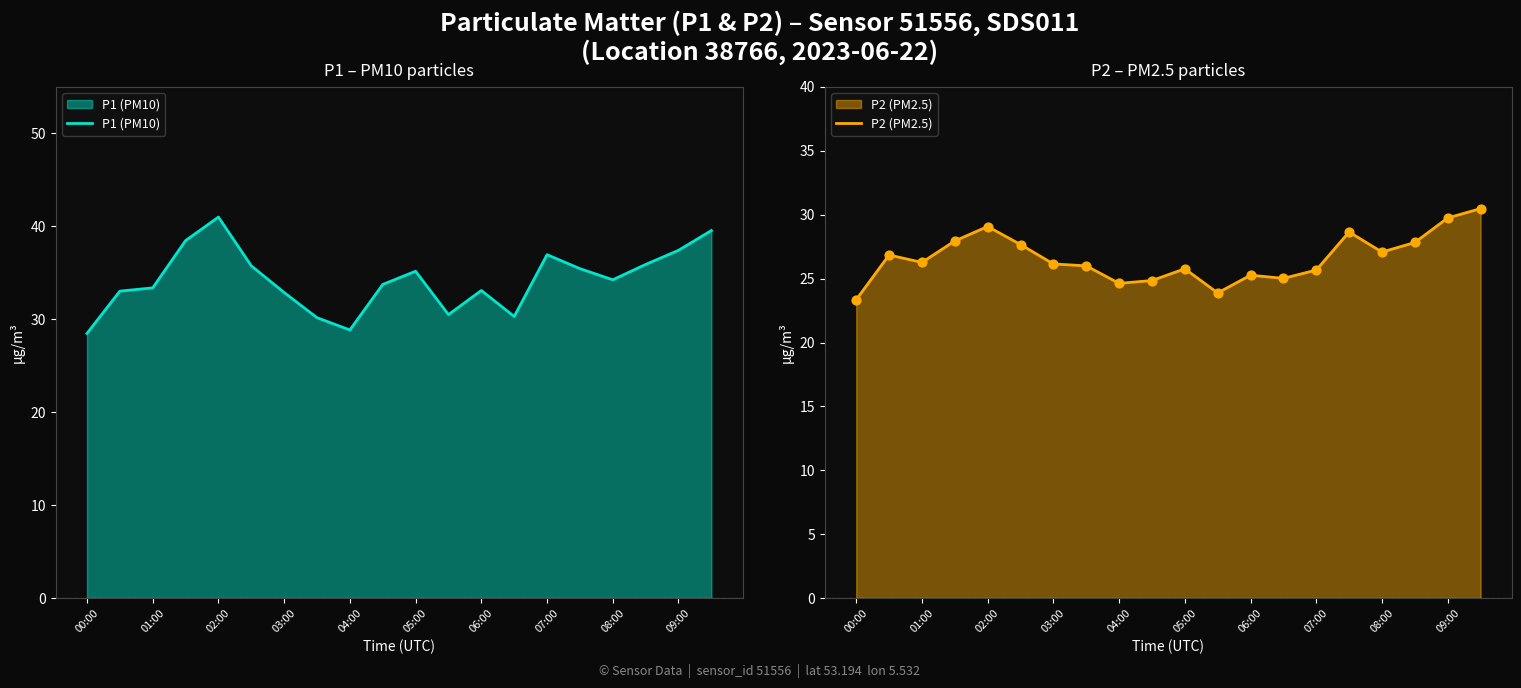

Which series reaches the maximum Y coordinate?

P1 (PM10)